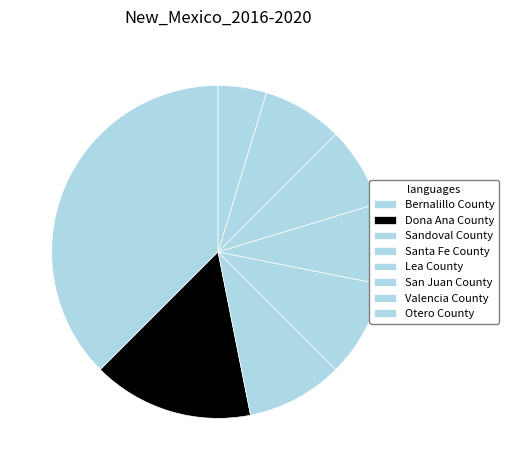

Count the number of slices in the pie.

8